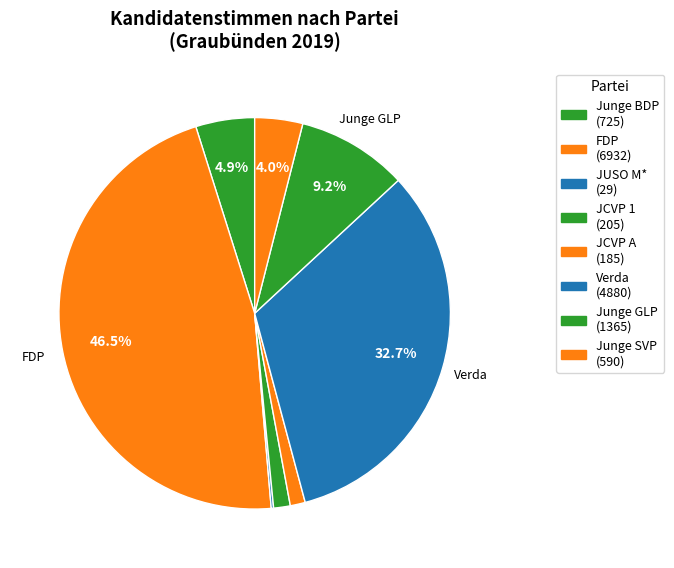

What percentage do JCVP A and FDP together represent?

47.7%